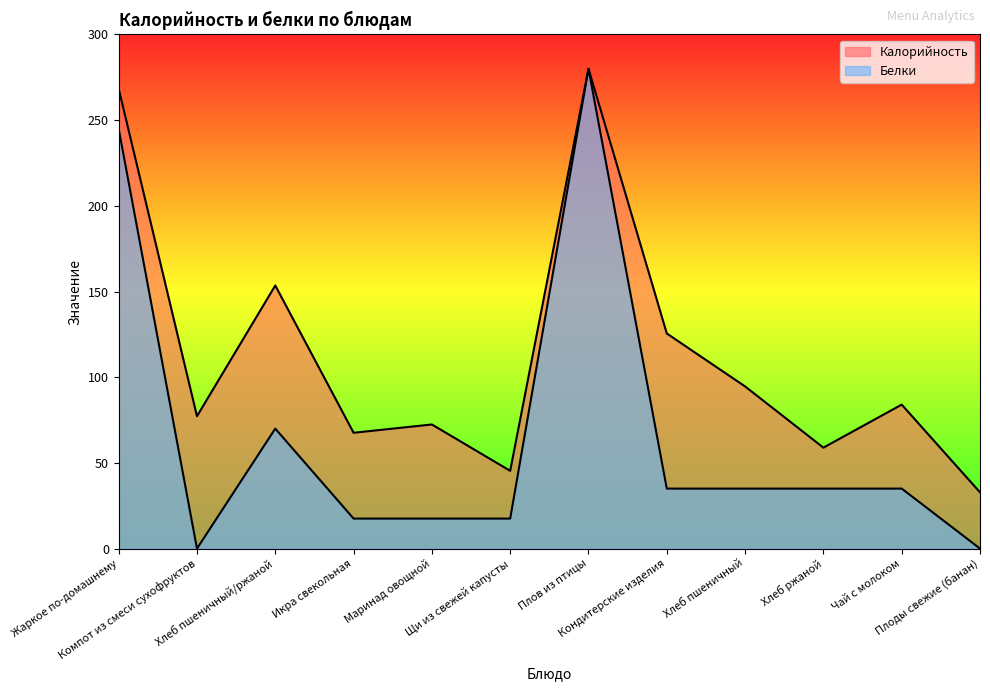

What is the spread (max minus min) of values at Хлеб пшеничный/ржаной?

83.5